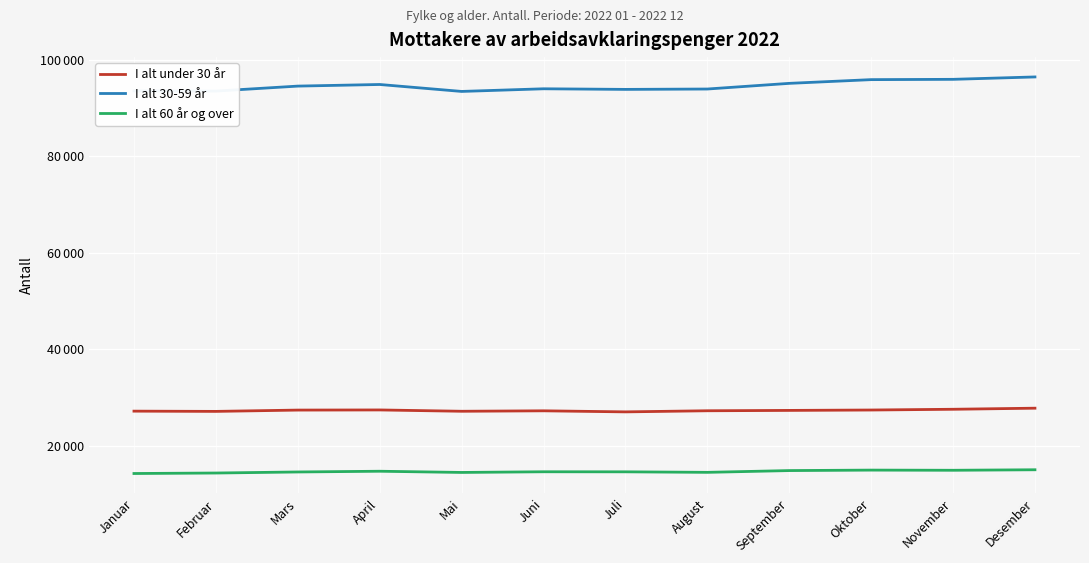

Which category has the lowest value in the I alt 60 år og over series?

Januar